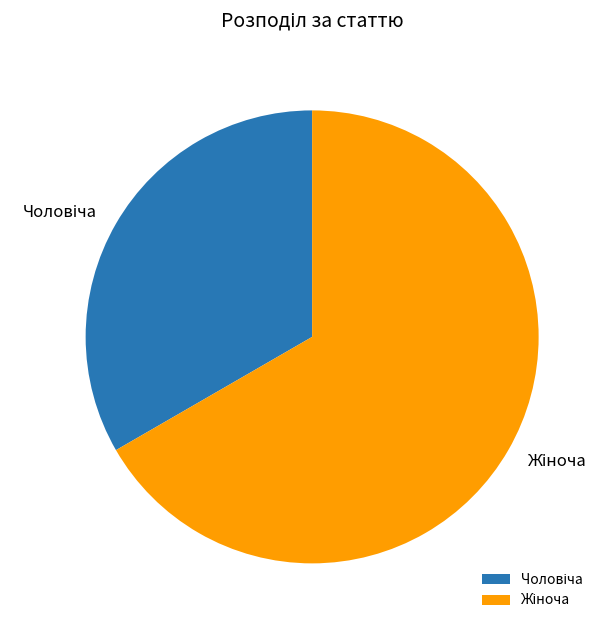

Is there any slice that represents more than half of the pie?

Yes